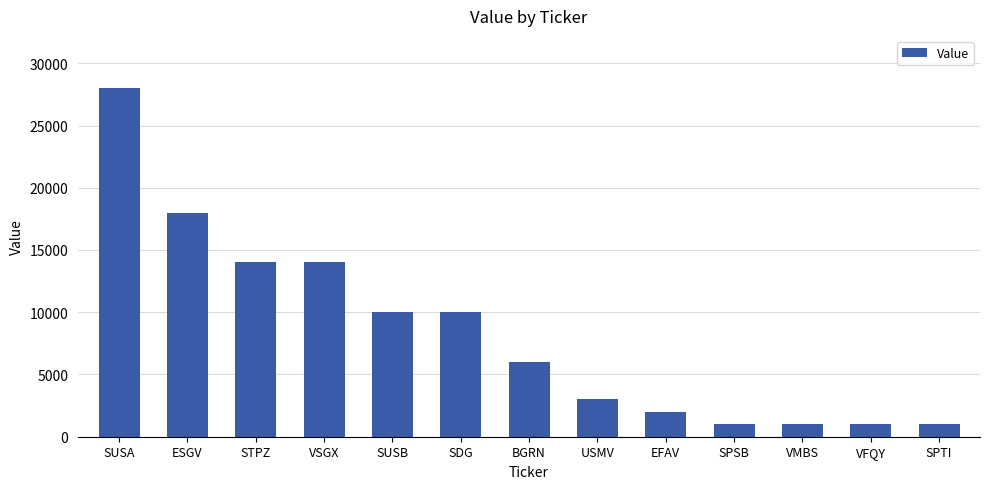

How many values are below 6000?

6